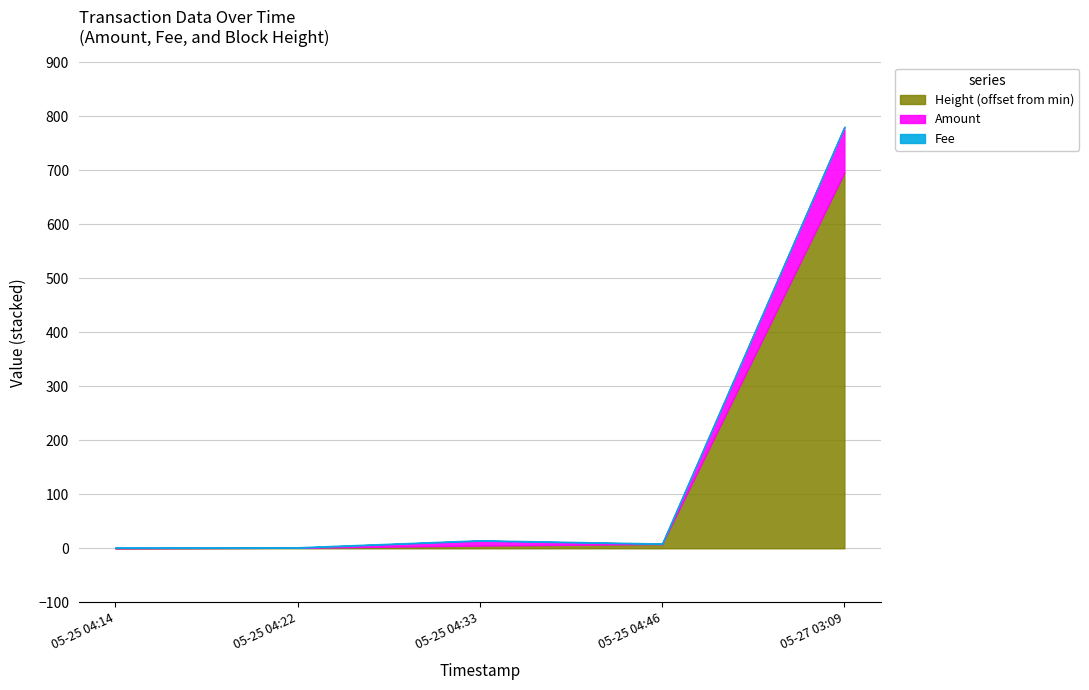

At which category is the sum across all series the highest?

05-27 03:09